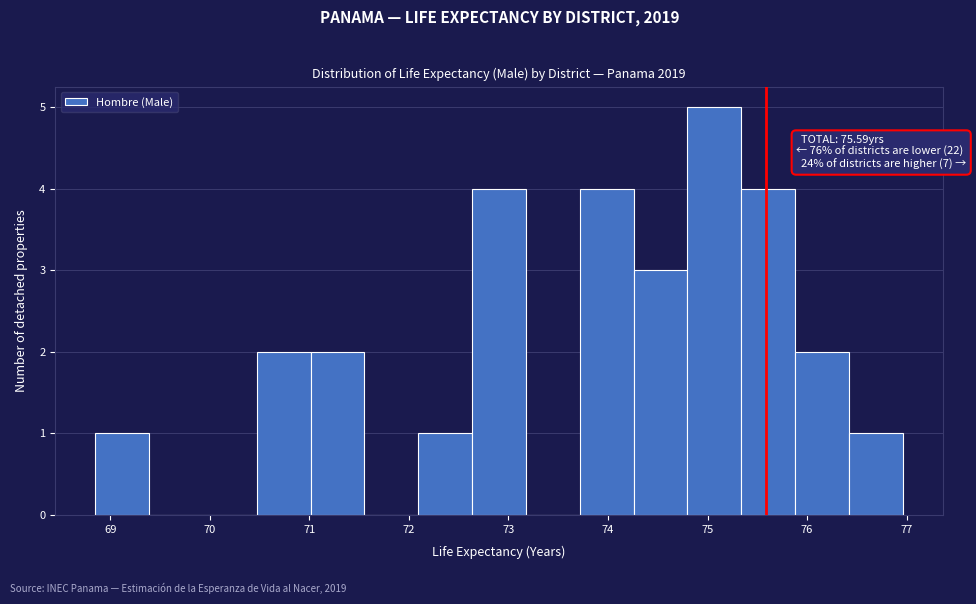

Over which range of the x-axis is the bar tallest?

74.8 to 75.3